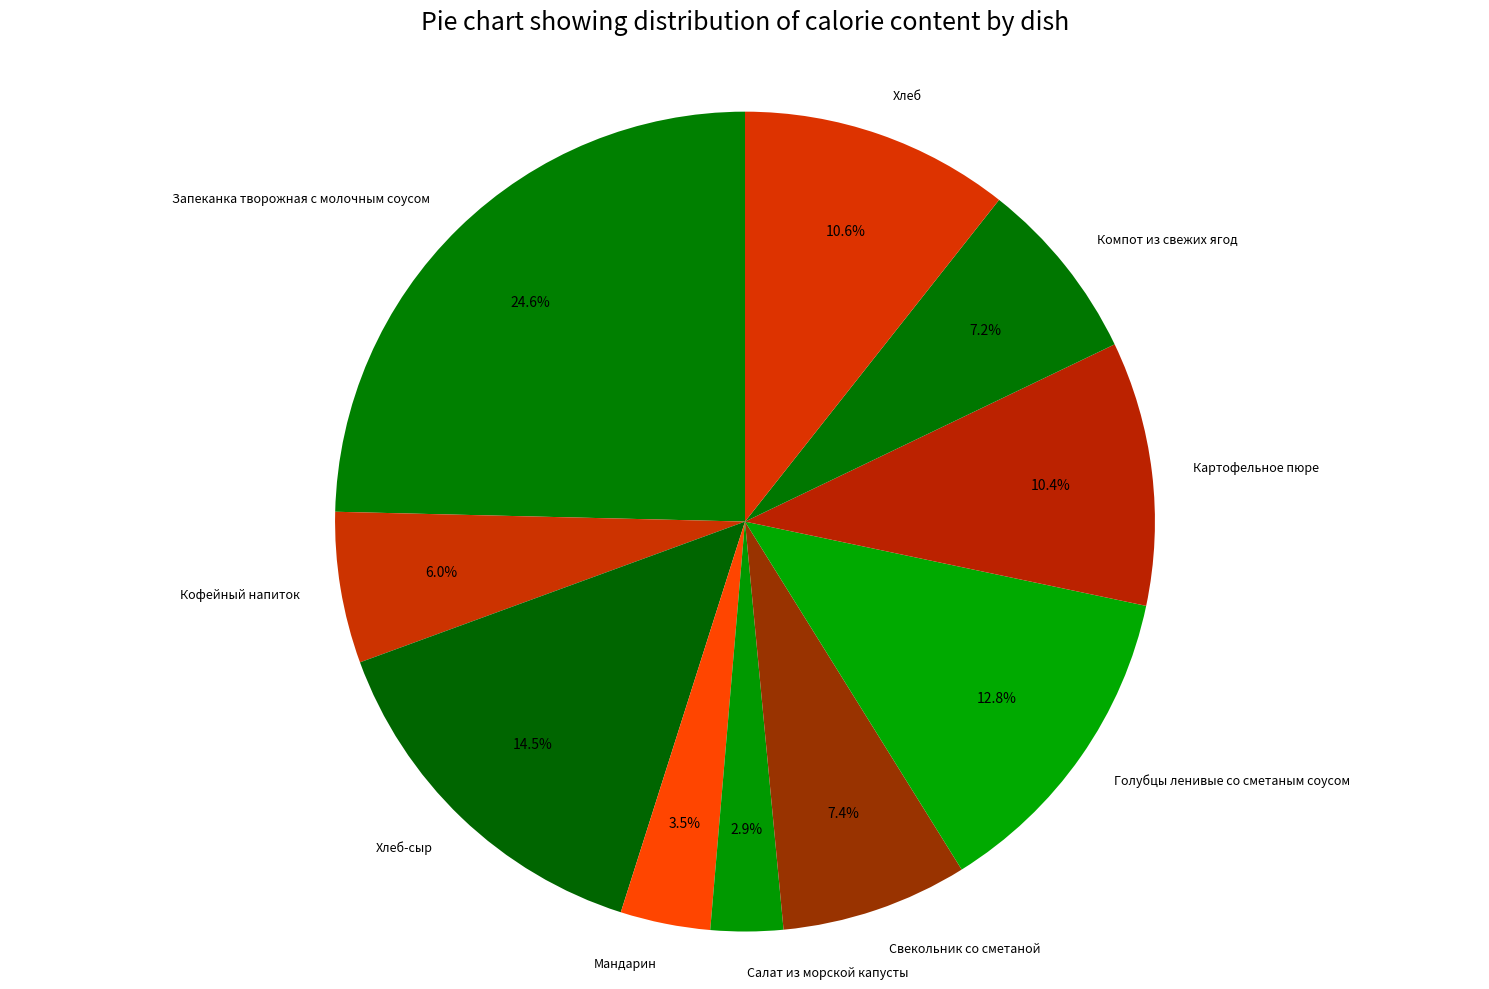

Is there any slice that represents more than half of the pie?

No